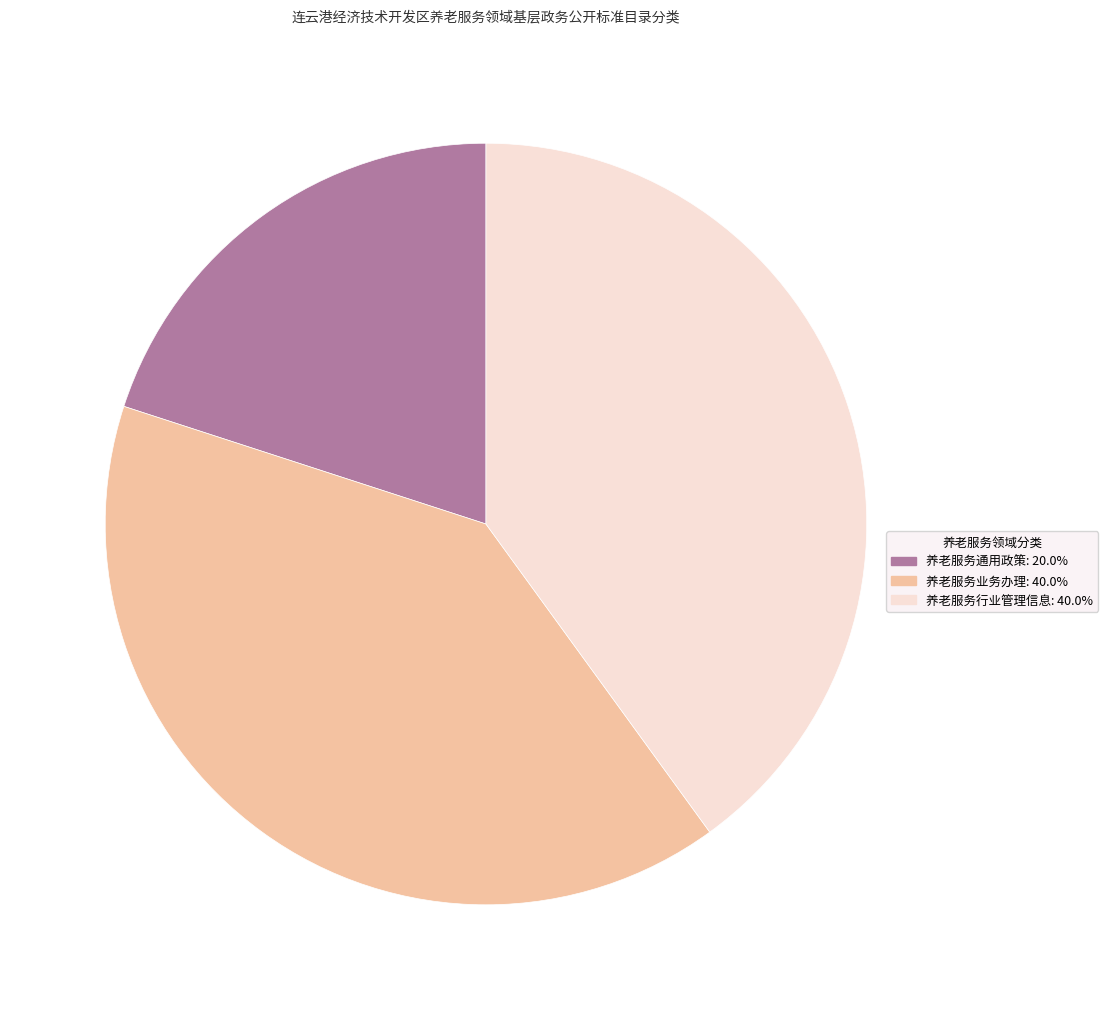

Between 养老服务行业管理信息 and 养老服务通用政策, which is larger?

养老服务行业管理信息